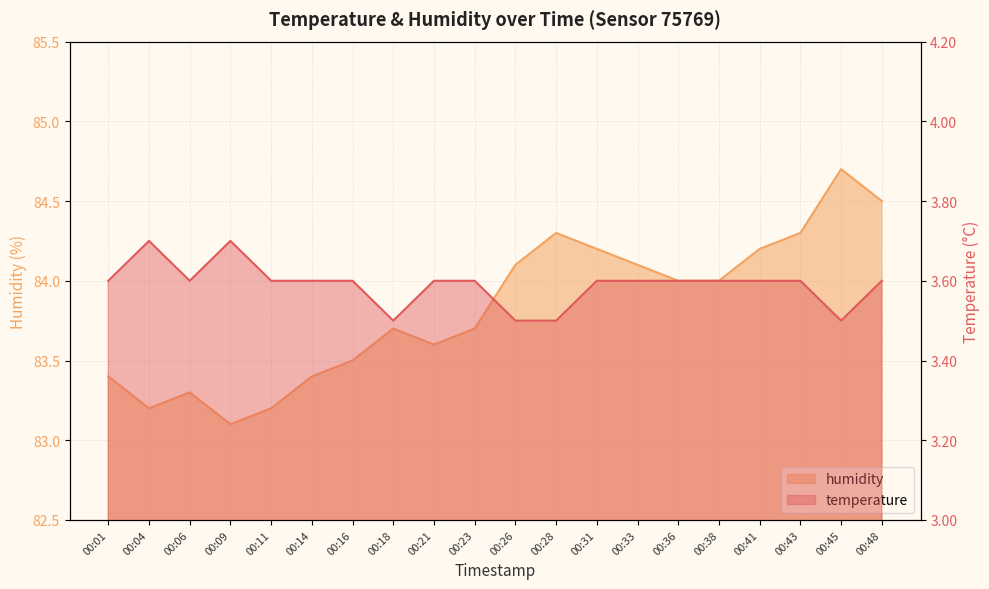

True or false: temperature and humidity cross at least once.

False